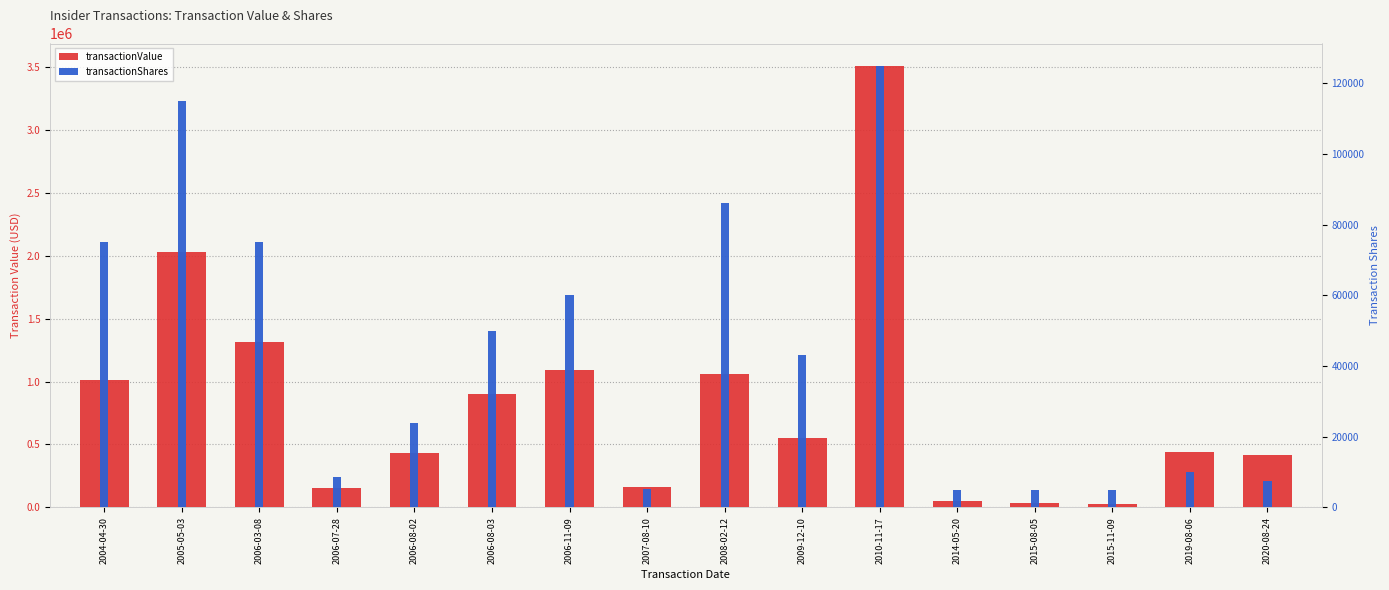

What is the sum of the transactionShares values at 2015-08-05 and 2004-04-30?

80000